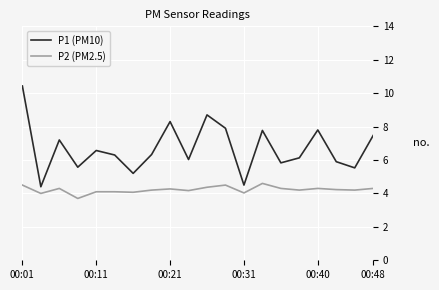

Rank the series by their maximum value, from highest to lowest.

P1 (PM10), P2 (PM2.5)